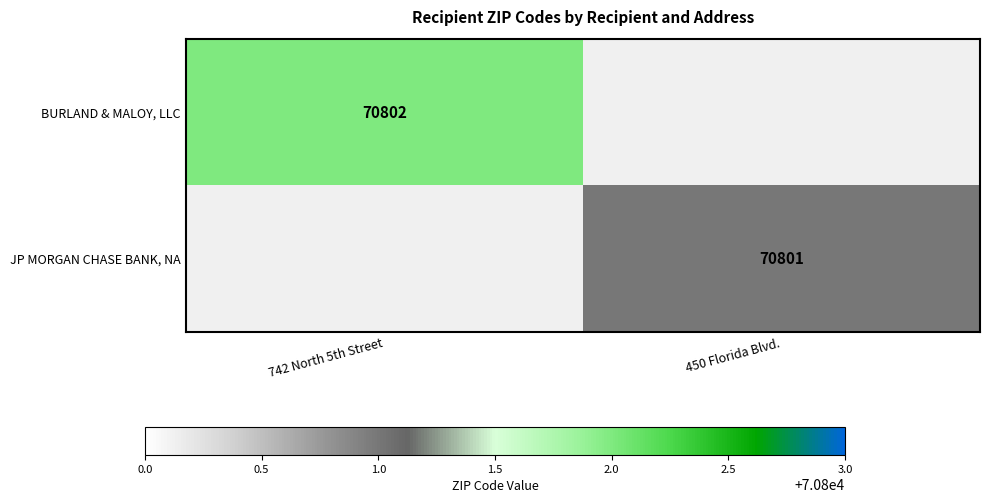

Is it true that JP MORGAN CHASE BANK, NA equals 70801 at 450 Florida Blvd.?

True